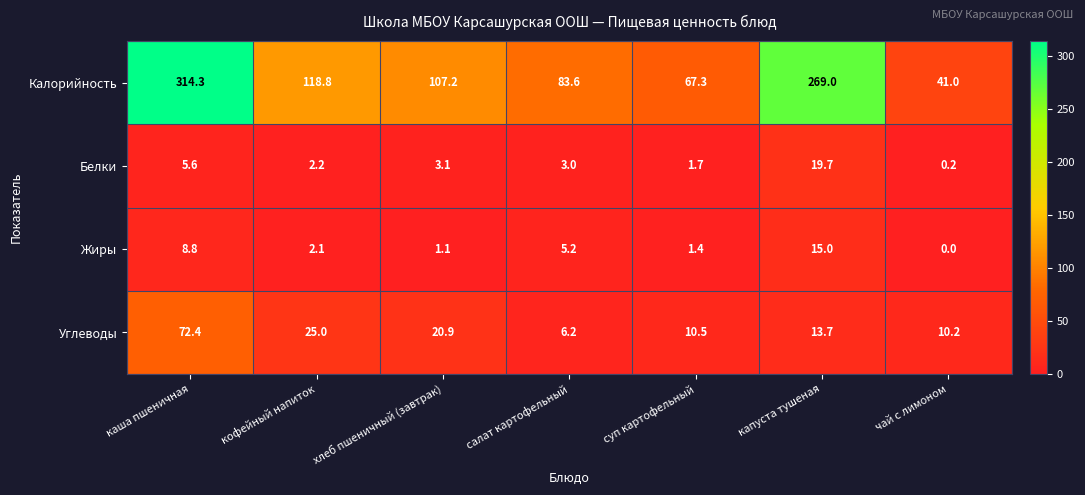

At how many categories does at least one series exceed 40?

7